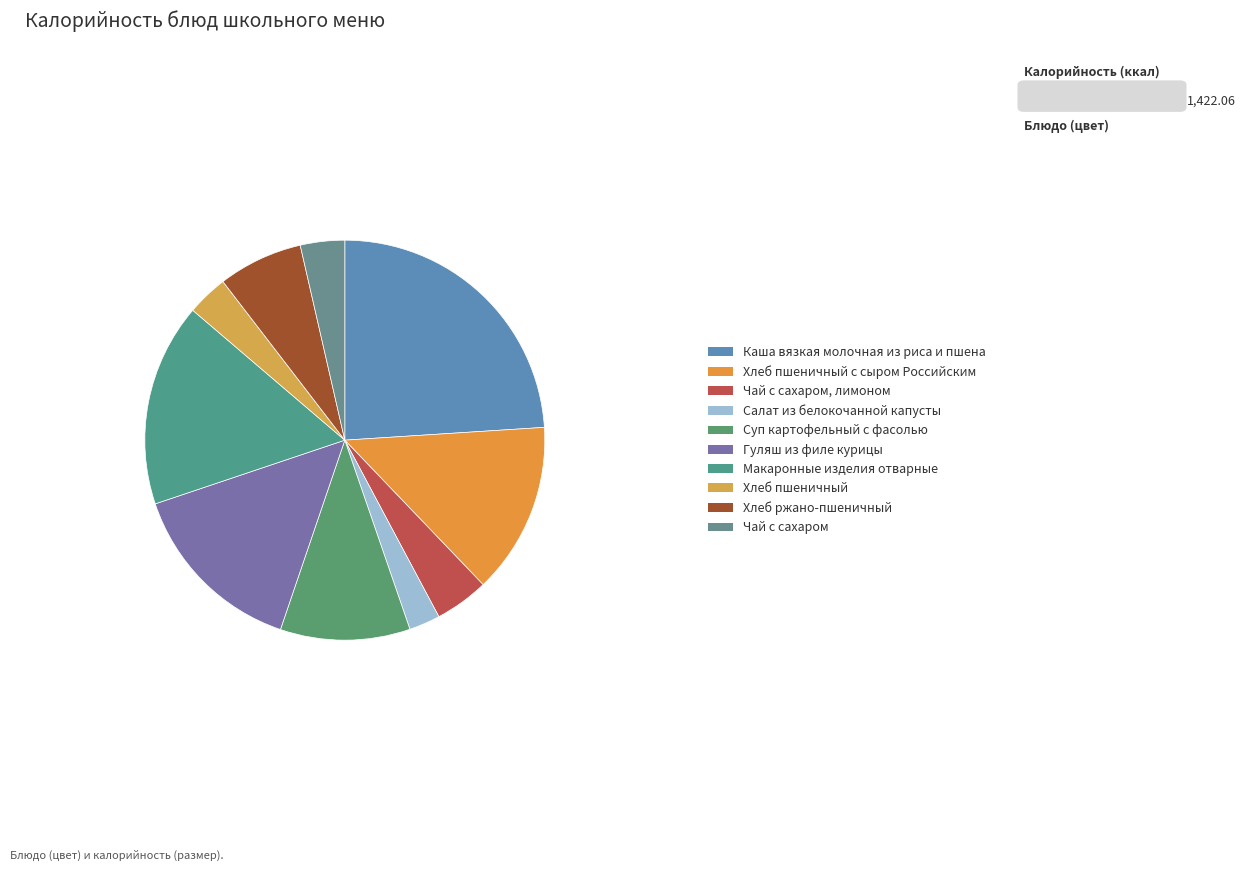

How many segments does this pie chart have?

10